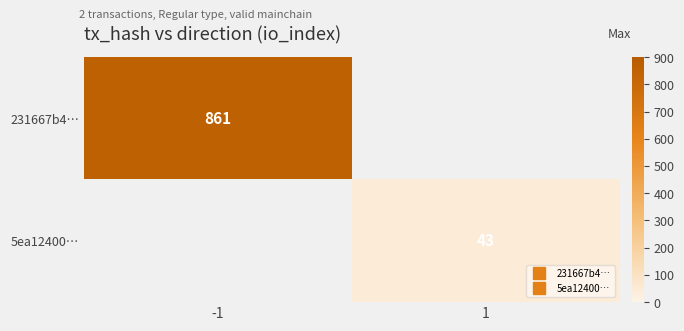

List the labels in order of 231667b4… value, smallest first.

-1, 1